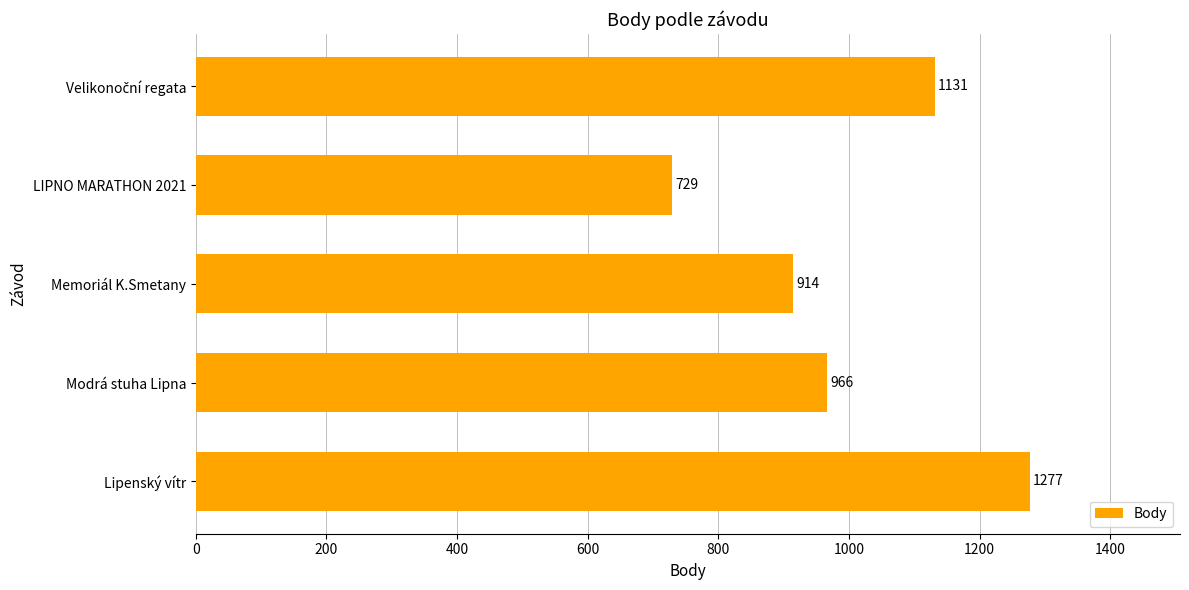

How many series are shown in this chart?

1